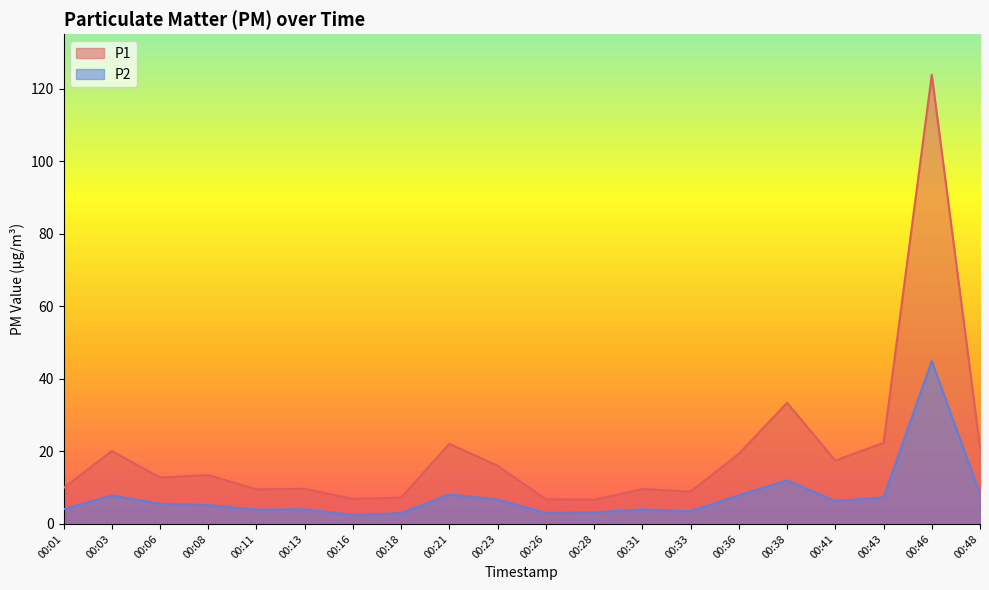

True or false: P2 and P1 intersect in this chart.

False